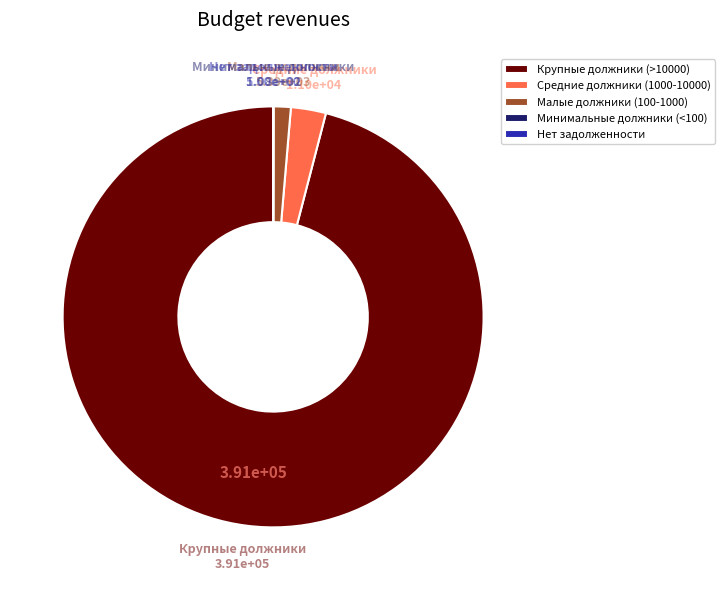

True or false: Малые должники (100-1000) accounts for 1% of the total.

True